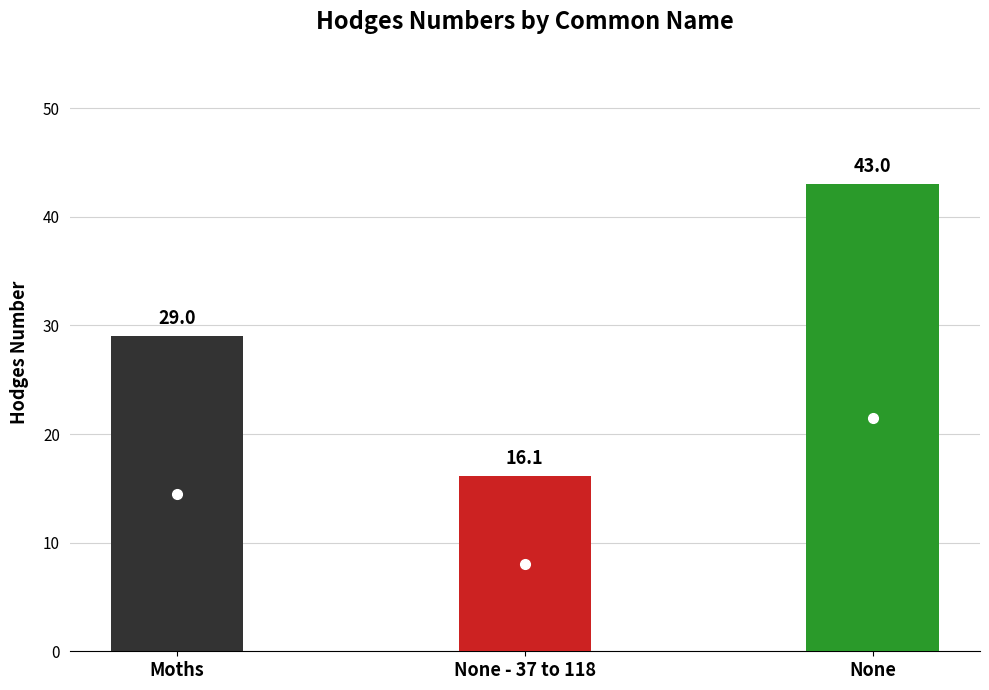

What position from the right is Moths?

3